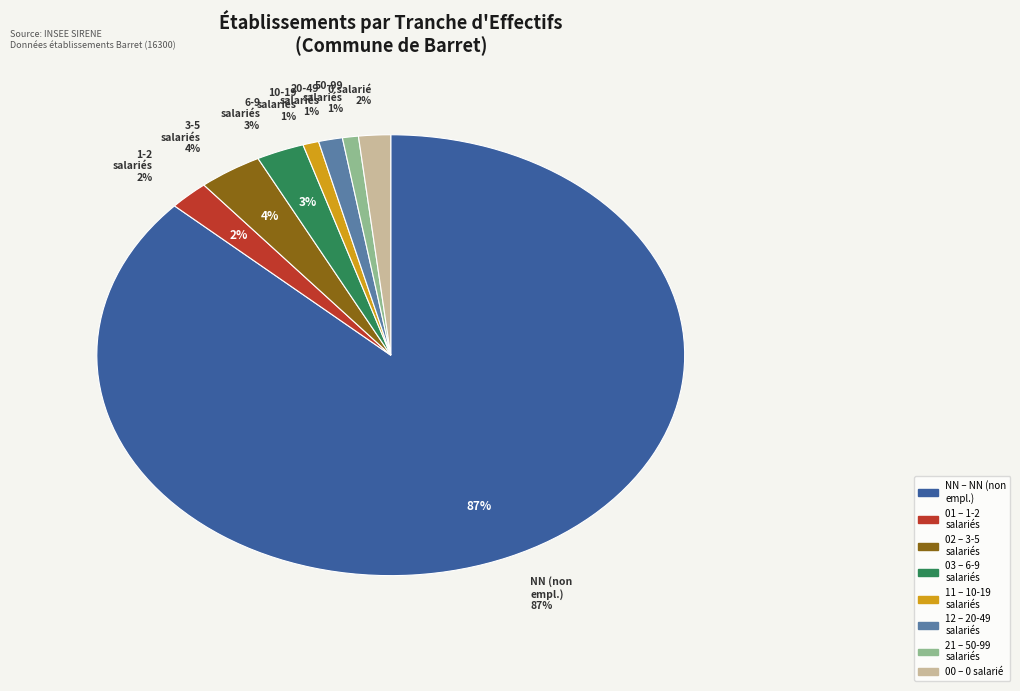

What percentage is the 03 slice, to the nearest percent?

3%